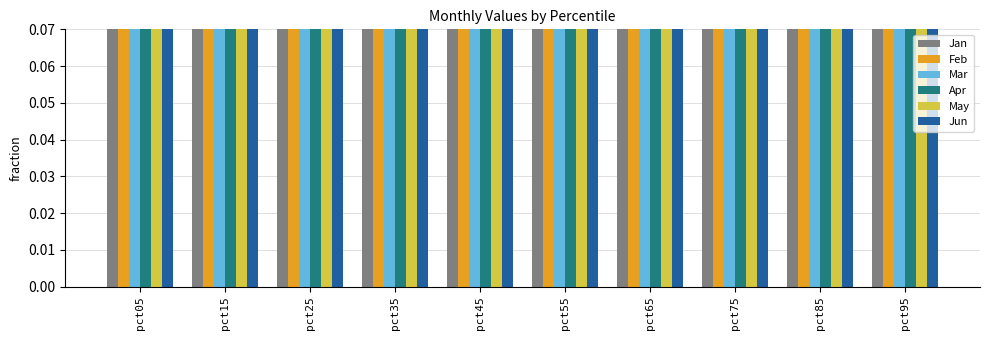

Between pct25 and pct85, which is larger?

pct25